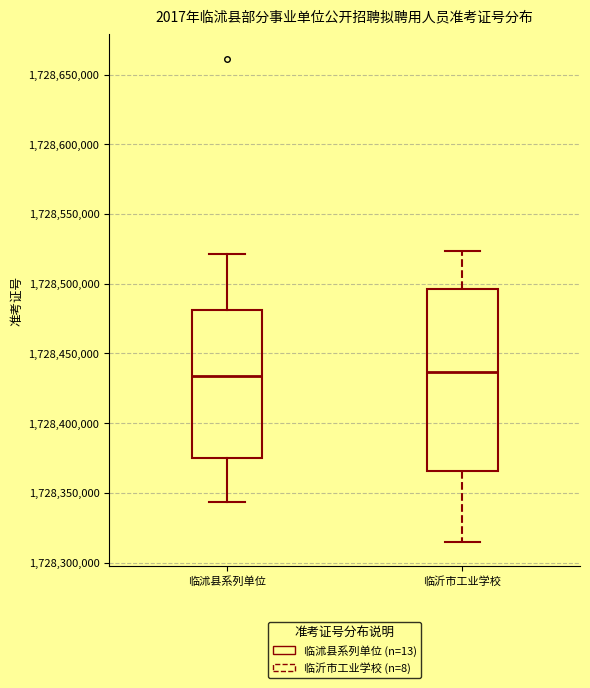

Where does the lower whisker of the box for 临沭县系列单位 end on the y-axis? The values are not printed on the chart, so give them approximately, as read against the axis.

1728345000